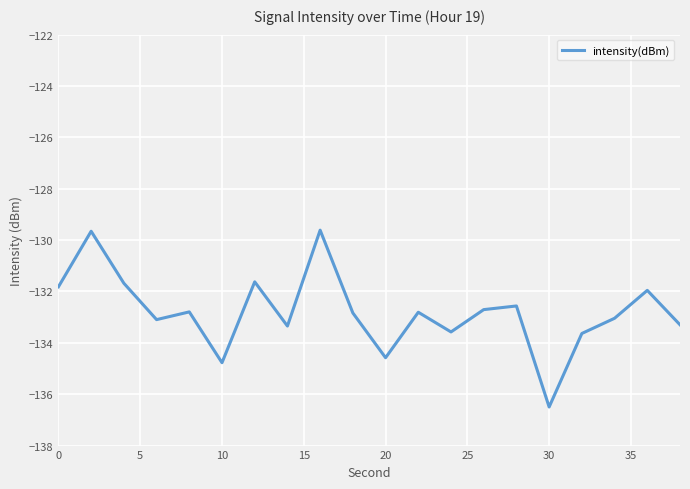

What is the smallest value displayed?

-136.5